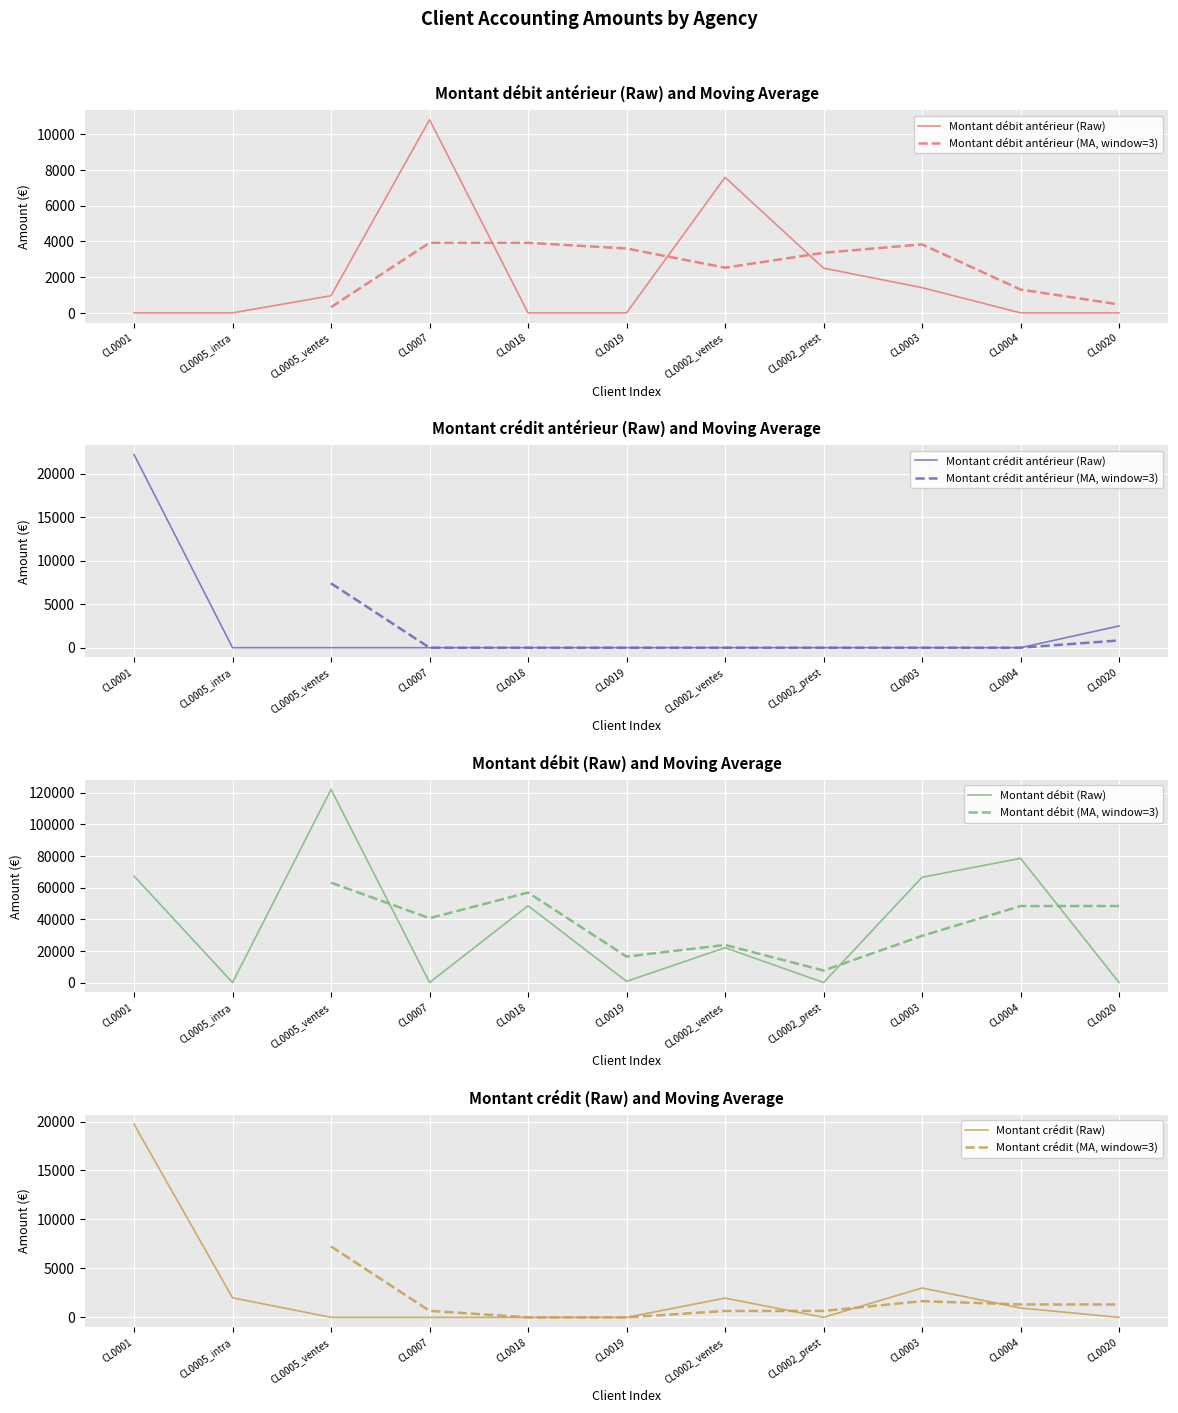

What is the maximum value shown in the chart?

122127.2